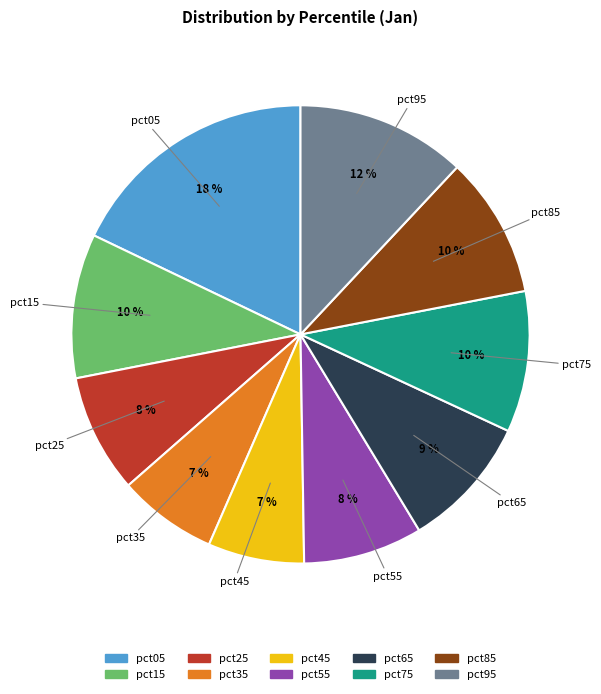

How many segments does this pie chart have?

10